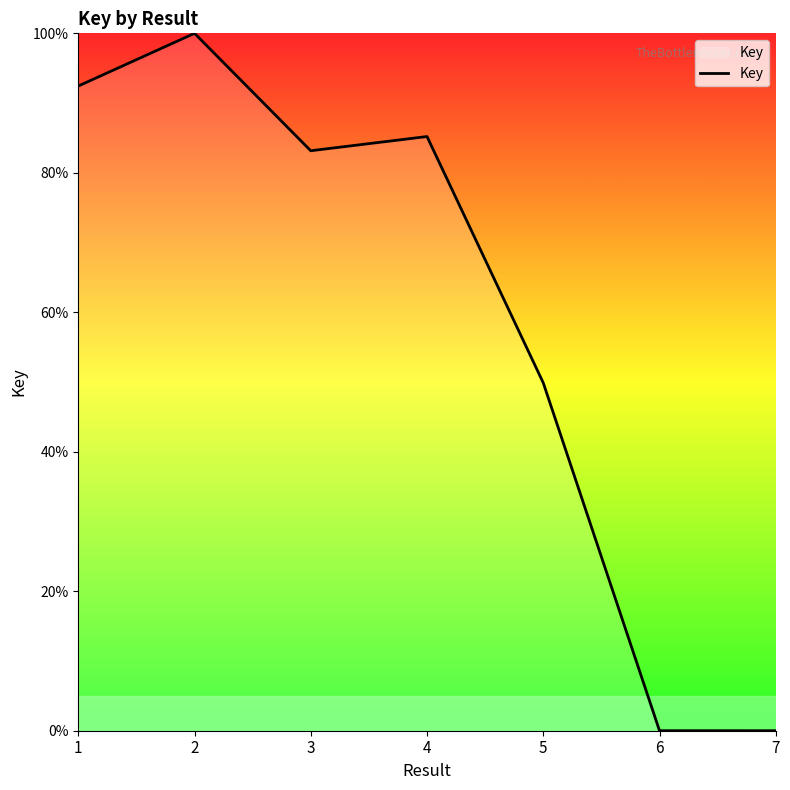

The value at 5 is 11.9. True or false?

False